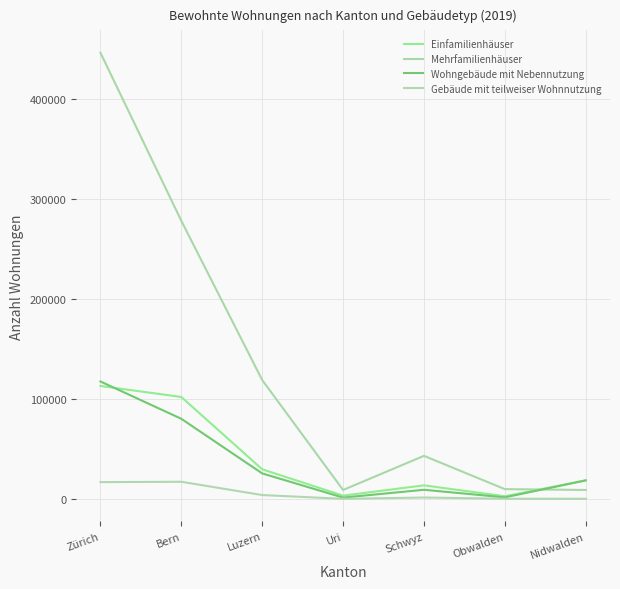

At which label does Einfamilienhäuser reach its minimum?

Obwalden